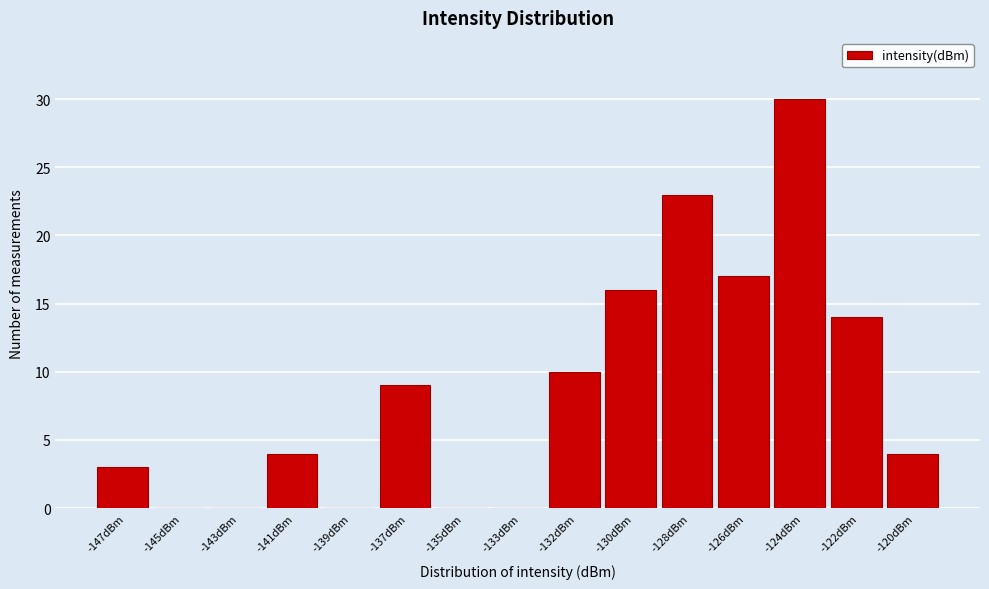

Reading right to left, transcribe all the data shown in this chart.

-120dBm=4	-122dBm=14	-124dBm=30	-126dBm=17	-128dBm=23	-130dBm=16	-132dBm=10	-133dBm=0	-135dBm=0	-137dBm=9	-139dBm=0	-141dBm=4	-143dBm=0	-145dBm=0	-147dBm=3